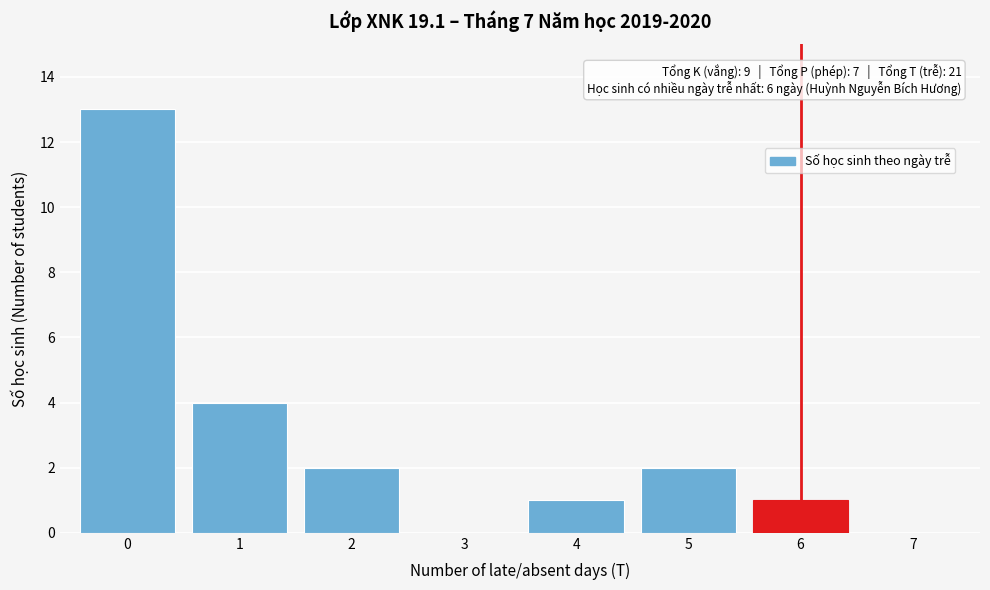

Which range on the x-axis has the tallest bar?

-0.5 to 0.5